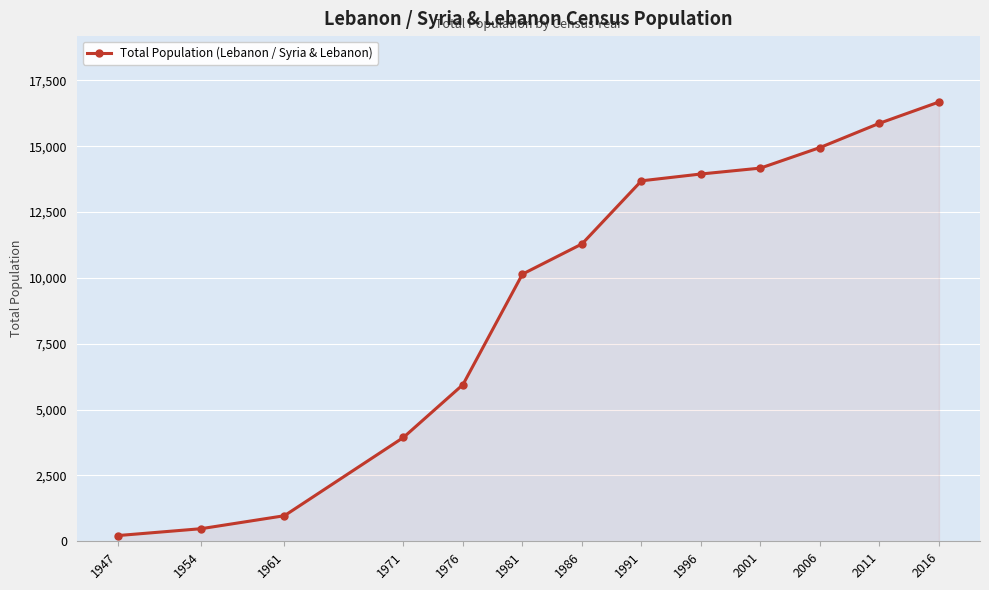

List the labels in order of value, largest first.

2016, 2011, 2006, 2001, 1996, 1991, 1986, 1981, 1976, 1971, 1961, 1954, 1947